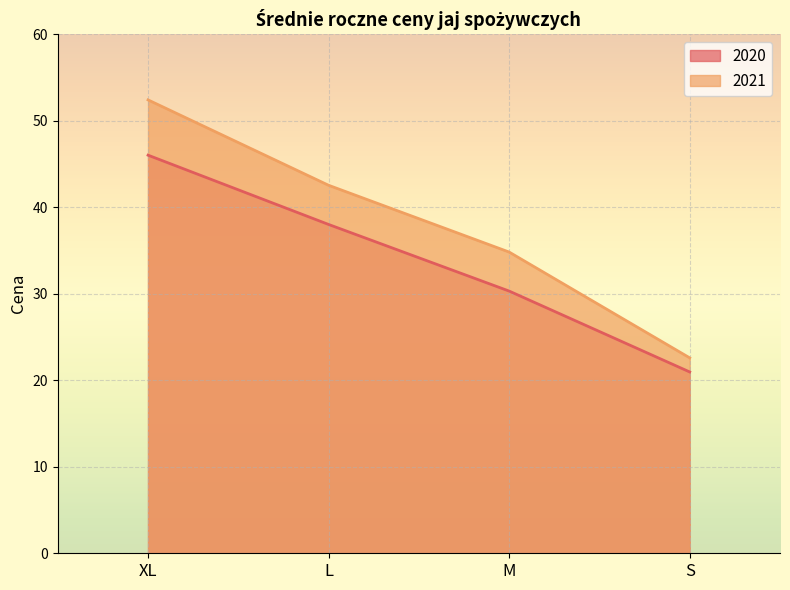

True or false: 2021 has a value of 52.4 at XL.

True